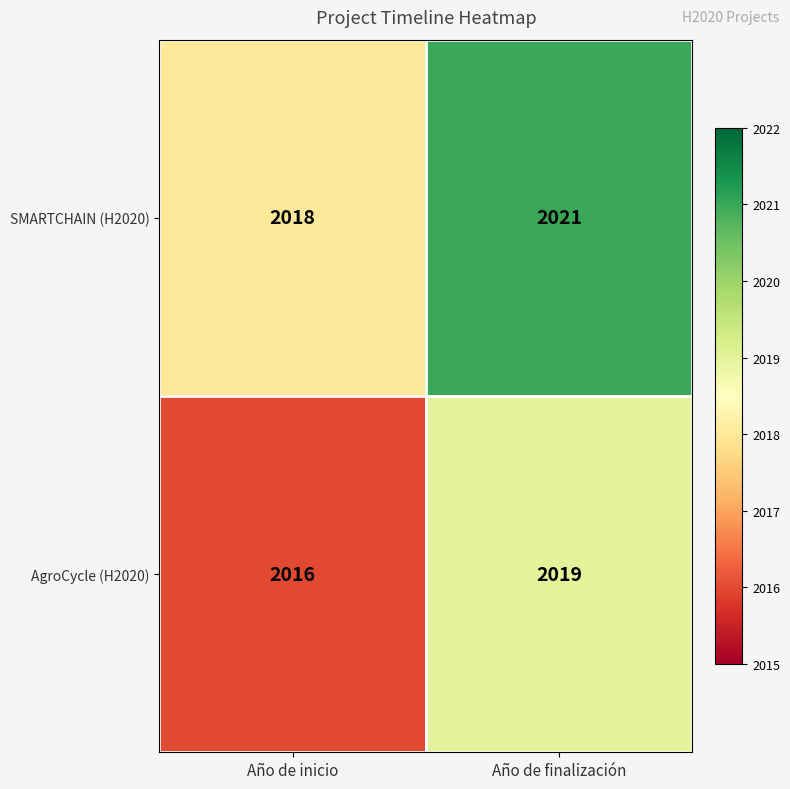

Reading left to right, transcribe all the data shown in this chart.

SMARTCHAIN (H2020): Año de inicio=2018	Año de finalización=2021
AgroCycle (H2020): Año de inicio=2016	Año de finalización=2019